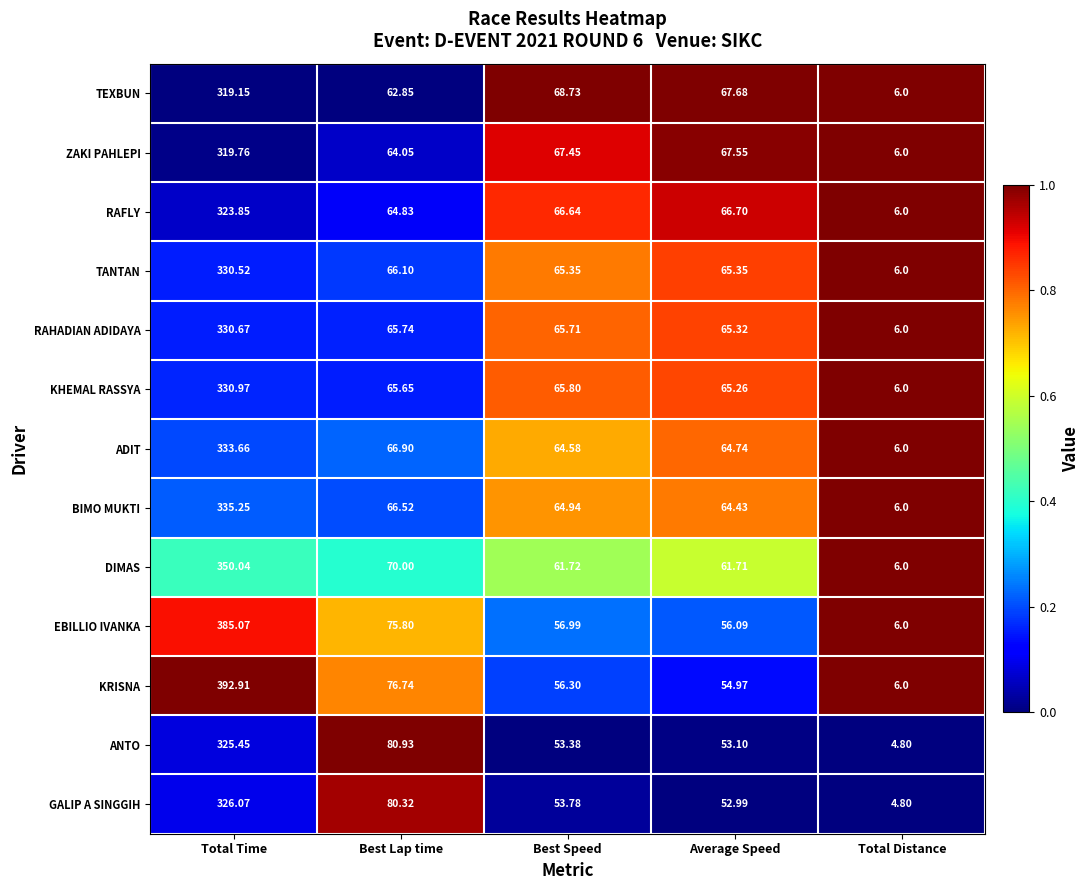

Rank the series at Best Lap time from highest to lowest value.

ANTO, GALIP A SINGGIH, KRISNA, EBILLIO IVANKA, DIMAS, ADIT, BIMO MUKTI, TANTAN, RAHADIAN ADIDAYA, KHEMAL RASSYA, RAFLY, ZAKI PAHLEPI, TEXBUN